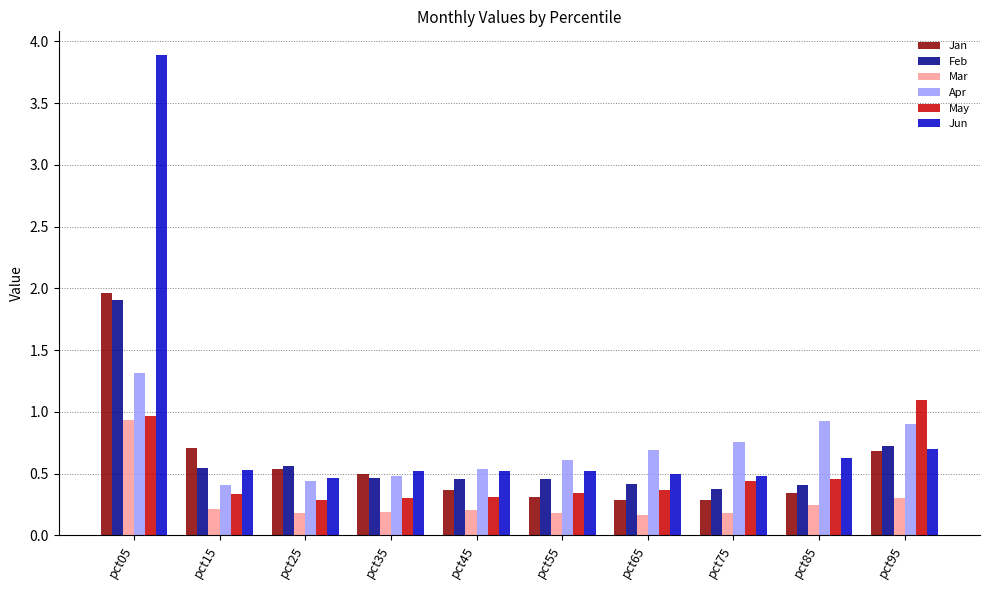

The value of Jun at pct35 is 0.5. True or false?

True